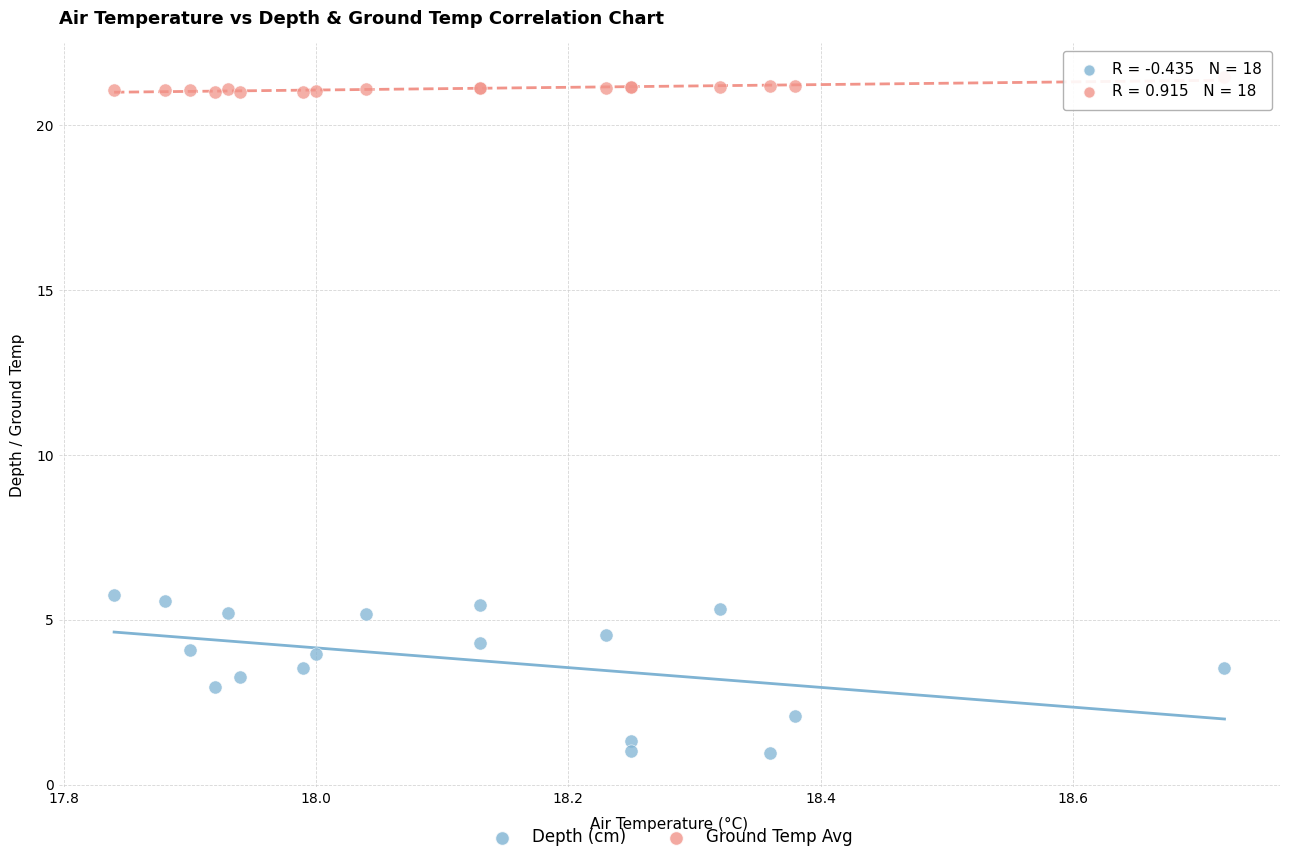

Which series contains the highest Y value?

Ground Temp Avg